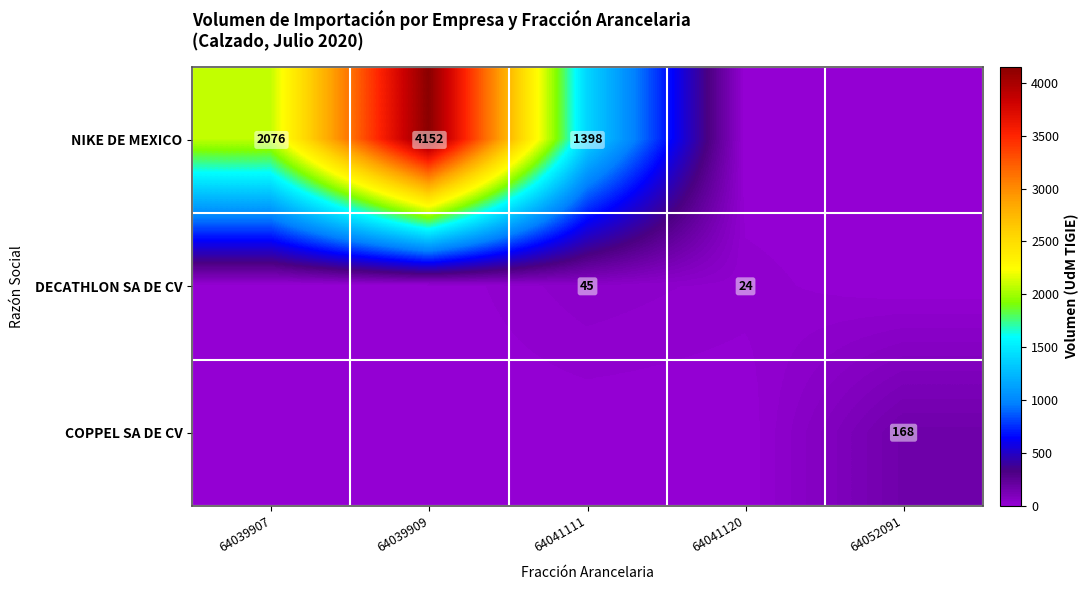

True or false: NIKE DE MEXICO has a value of 2536 at 64039909.

False